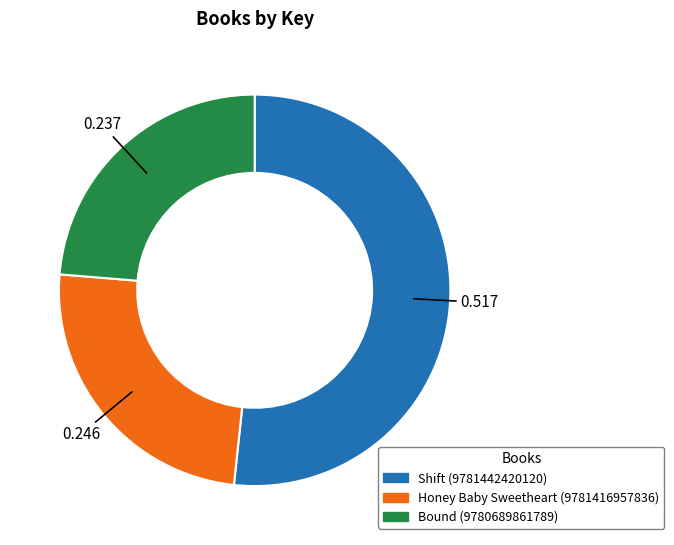

How many slices are in this pie chart?

3